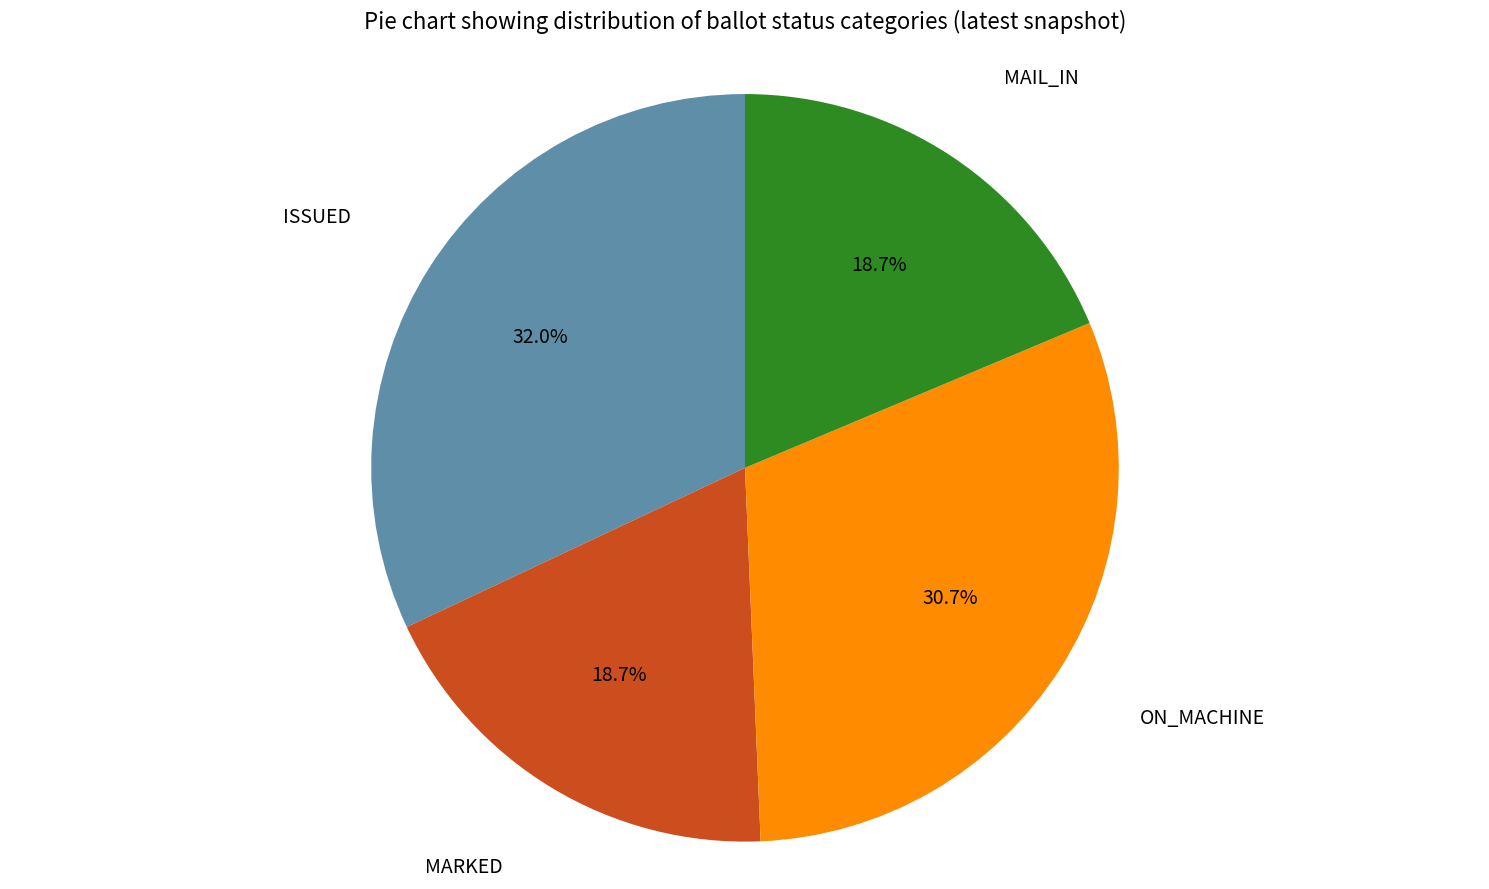

Is there any slice that represents more than half of the pie?

No